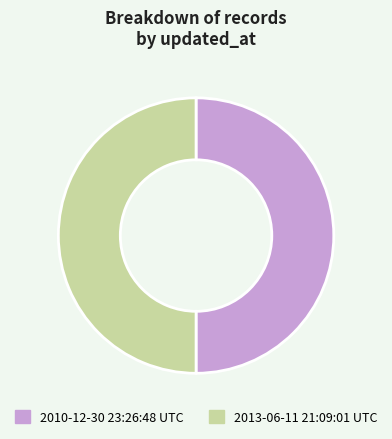

What is the ratio of the value at 2010-12-30 23:26:48 UTC to the value at 2013-06-11 21:09:01 UTC?

1.0